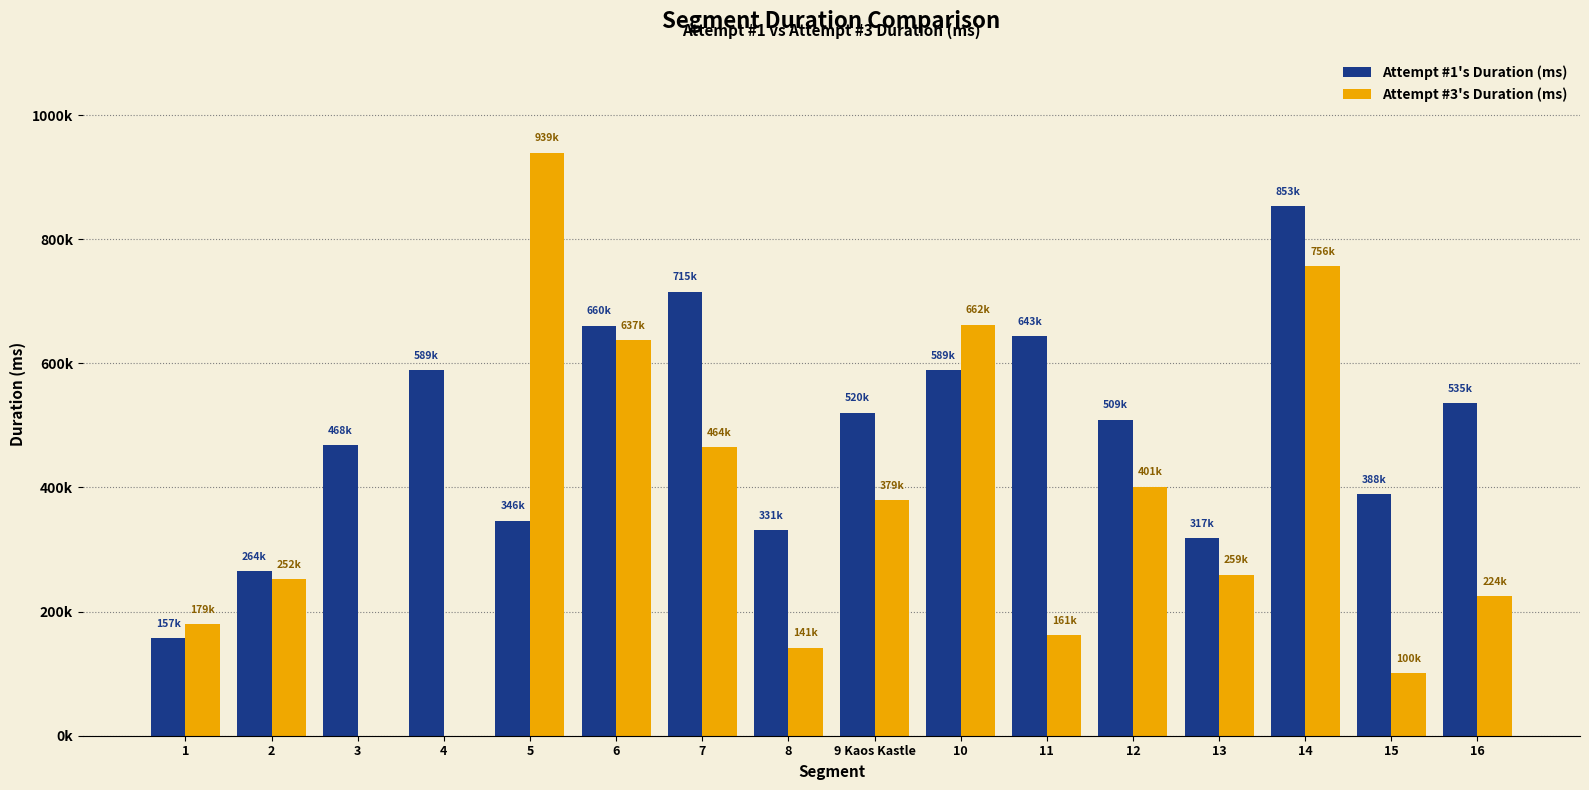

Rank the series by their average value, from highest to lowest.

Attempt #1's Duration (ms), Attempt #3's Duration (ms)